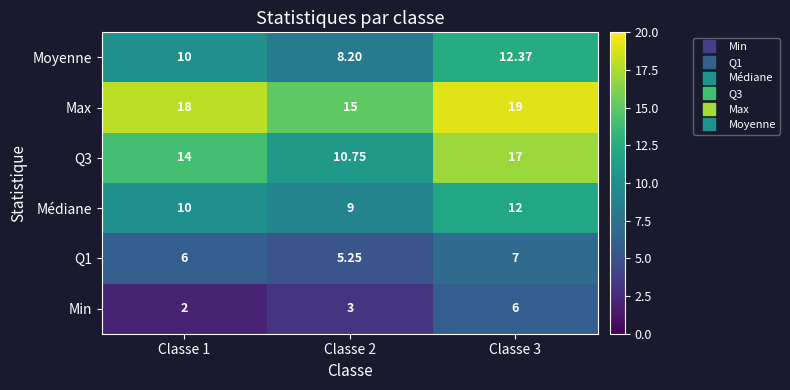

Is the value of Max at Classe 3 greater than the value of Q1 at Classe 2?

Yes